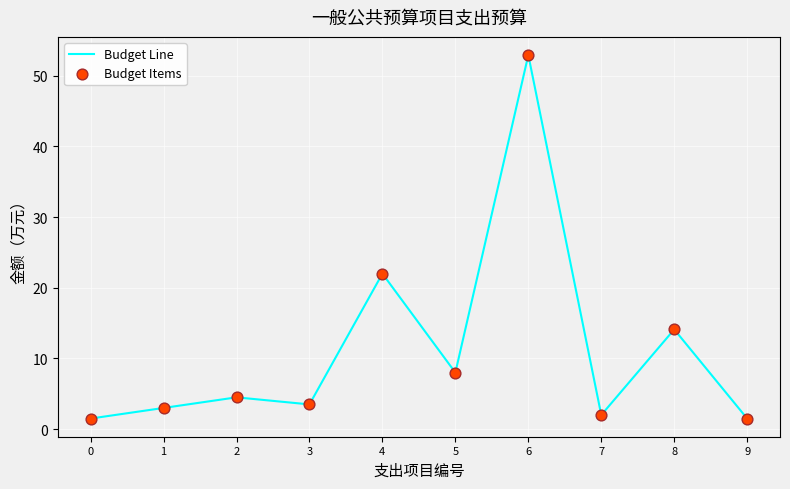

What is the change in value from 4 to 9?

-20.5